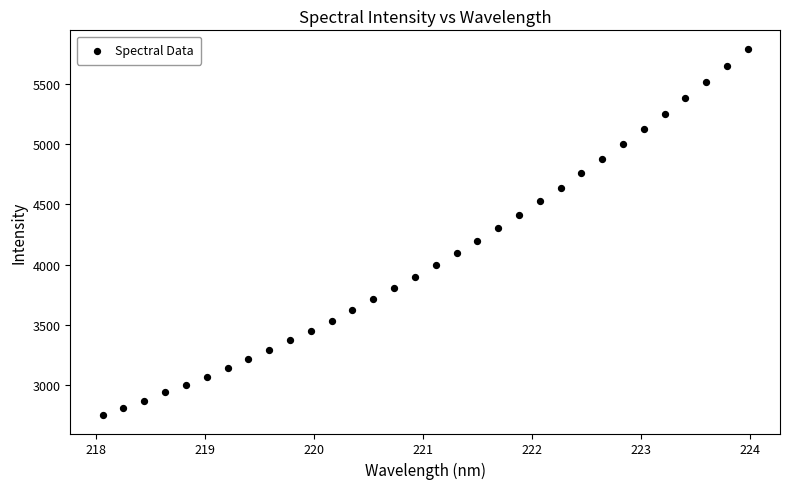

What is the range of X values (max minus min)?

5.9